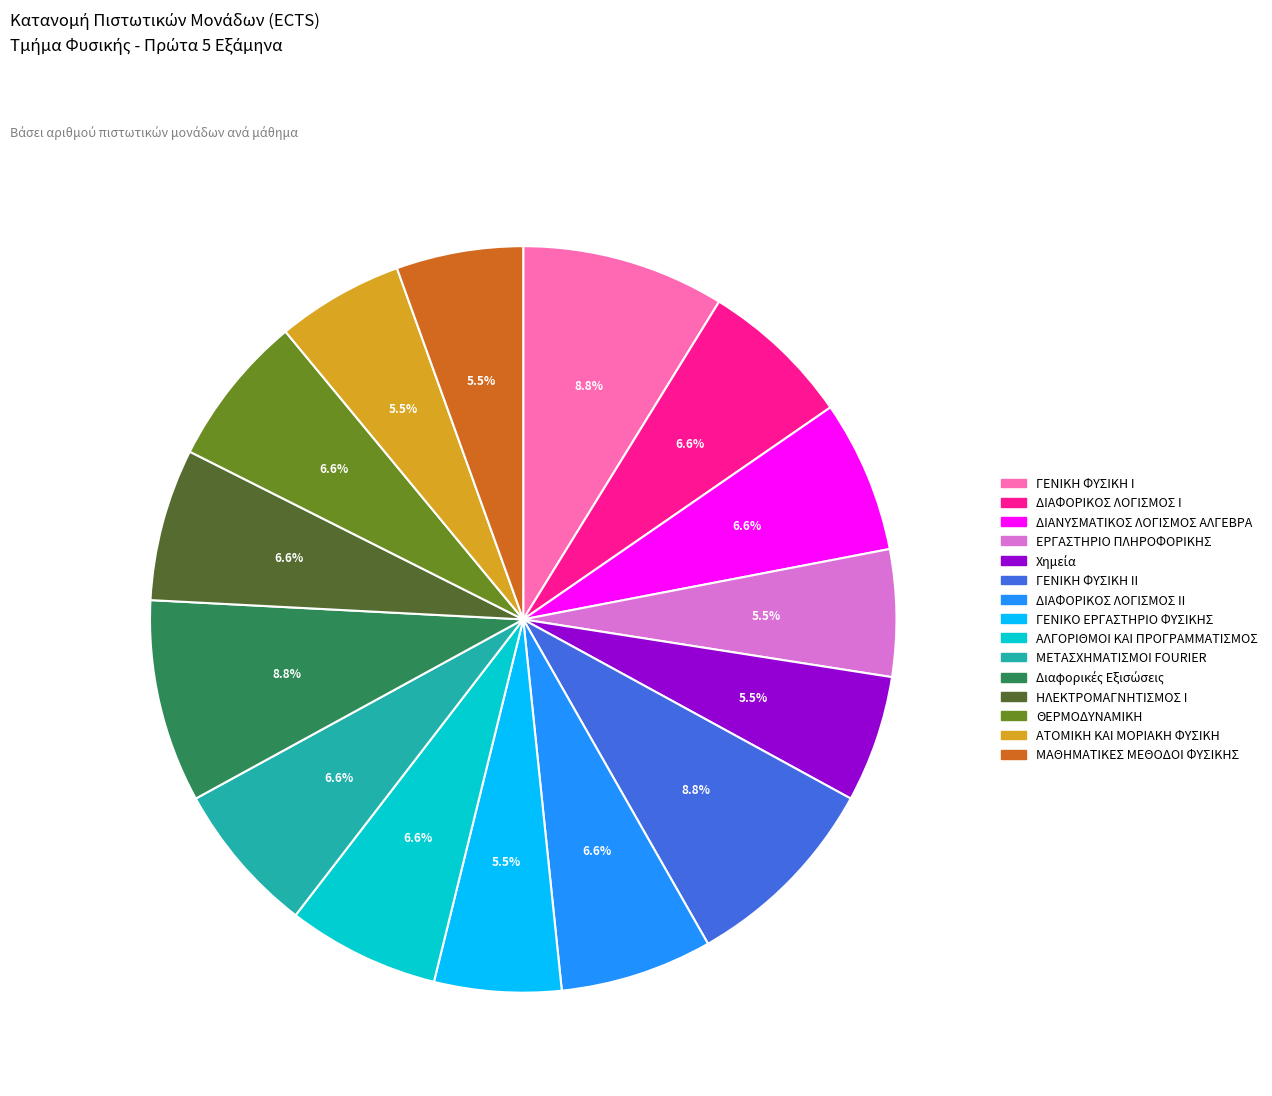

What percentage is NOT represented by ΗΛΕΚΤΡΟΜΑΓΝΗΤΙΣΜΟΣ Ι?

93.4%